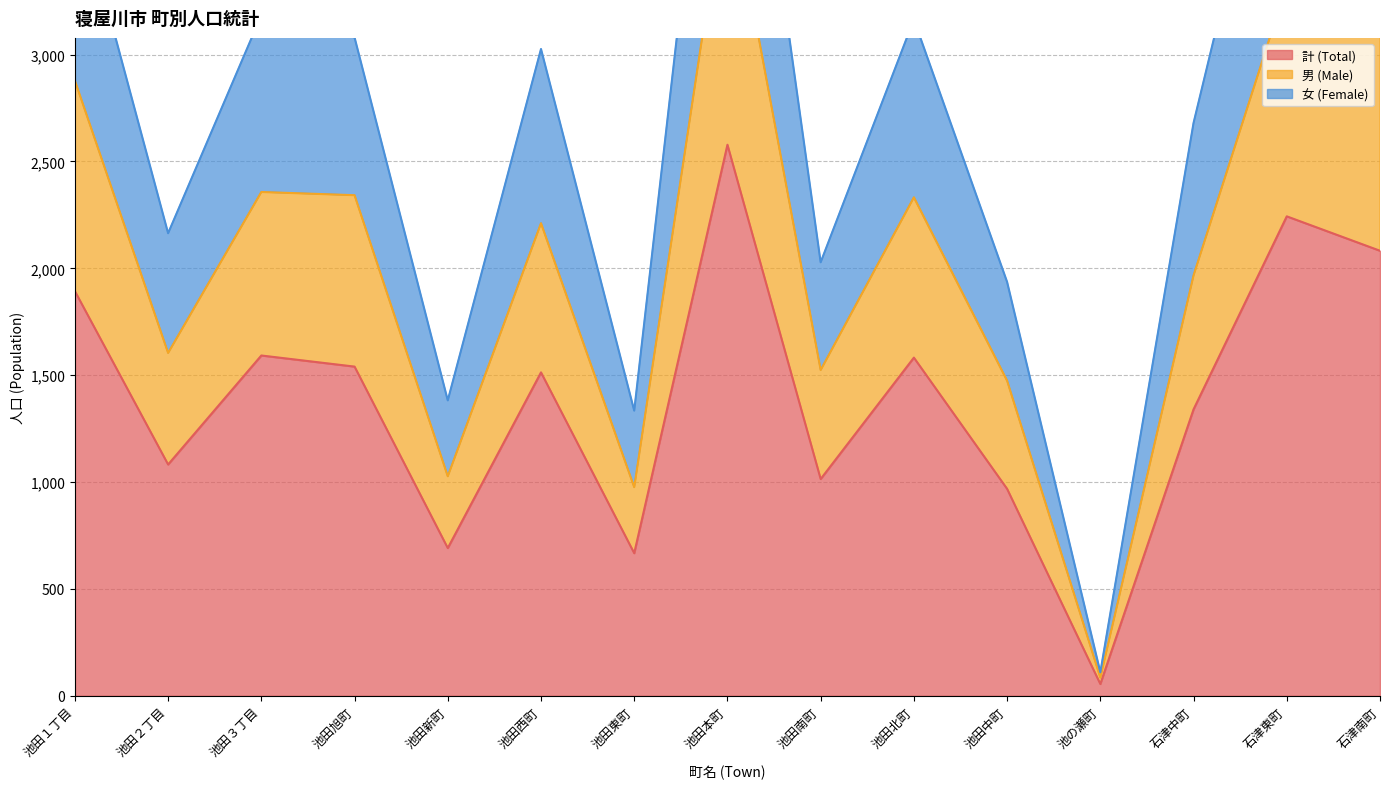

Reading right to left, what are all the values shown in this chart?

計 (Total): 2082	2243	1340	55	968	1582	1014	2578	667	1513	691	1540	1592	1082	1893
男 (Male): 3107	3327	1967	85	1474	2332	1524	3863	976	2211	1027	2342	2357	1604	2878
女 (Female): 4164	4486	2680	110	1936	3164	2028	5156	1334	3026	1382	3080	3184	2164	3786